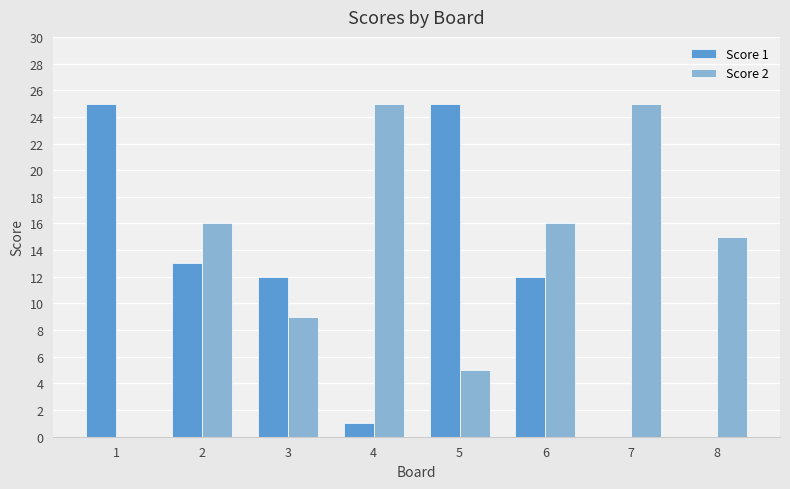

Reading left to right, what are all the values shown in this chart?

Score 1: 1=25	2=13	3=12	4=1	5=25	6=12	7=0	8=0
Score 2: 1=0	2=16	3=9	4=25	5=5	6=16	7=25	8=15